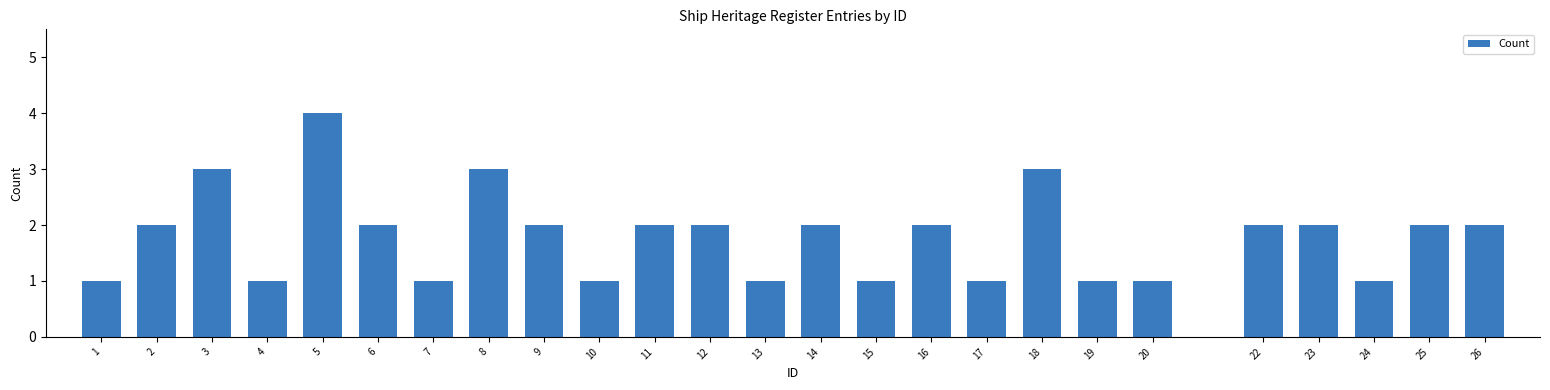

Reading left to right, what are all the values shown in this chart?

1=1	2=2	3=3	4=1	5=4	6=2	7=1	8=3	9=2	10=1	11=2	12=2	13=1	14=2	15=1	16=2	17=1	18=3	19=1	20=1	22=2	23=2	24=1	25=2	26=2